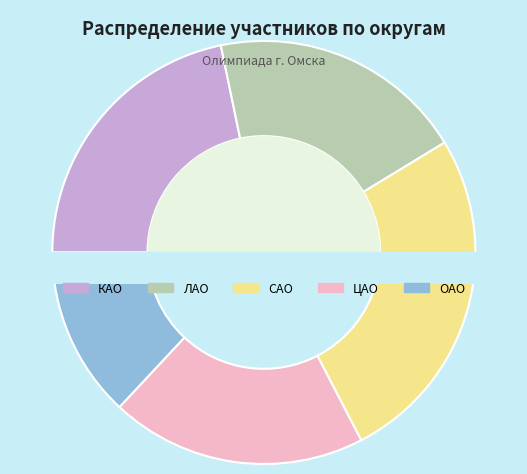

The ЦАО slice represents 20% of the pie. True or false?

True